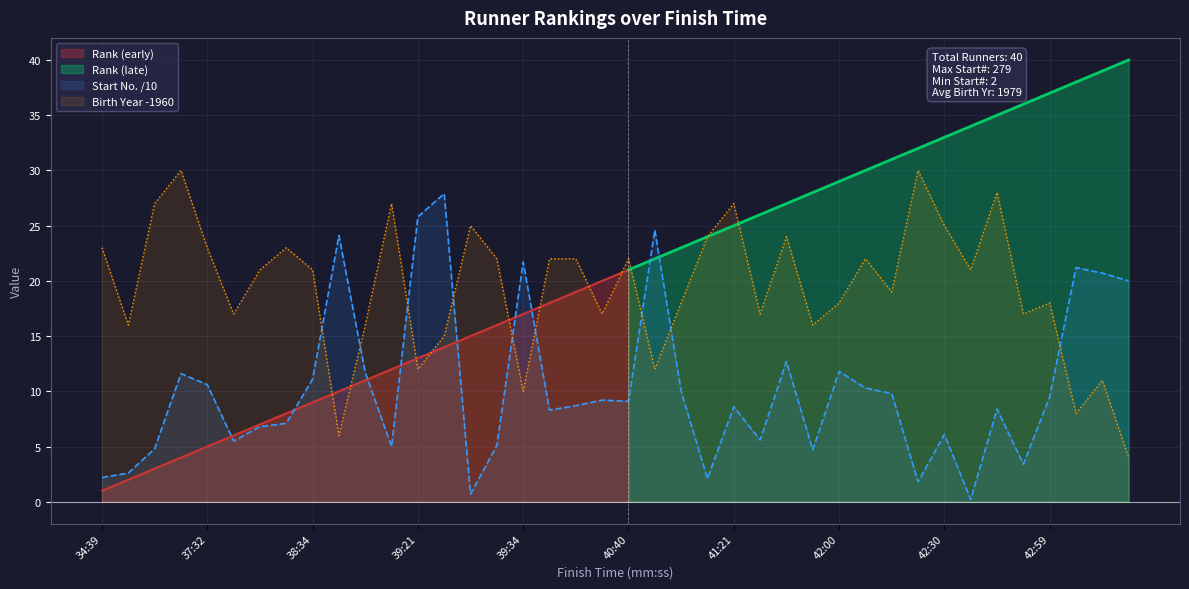

Which series has the widest spread of values?

Start_no